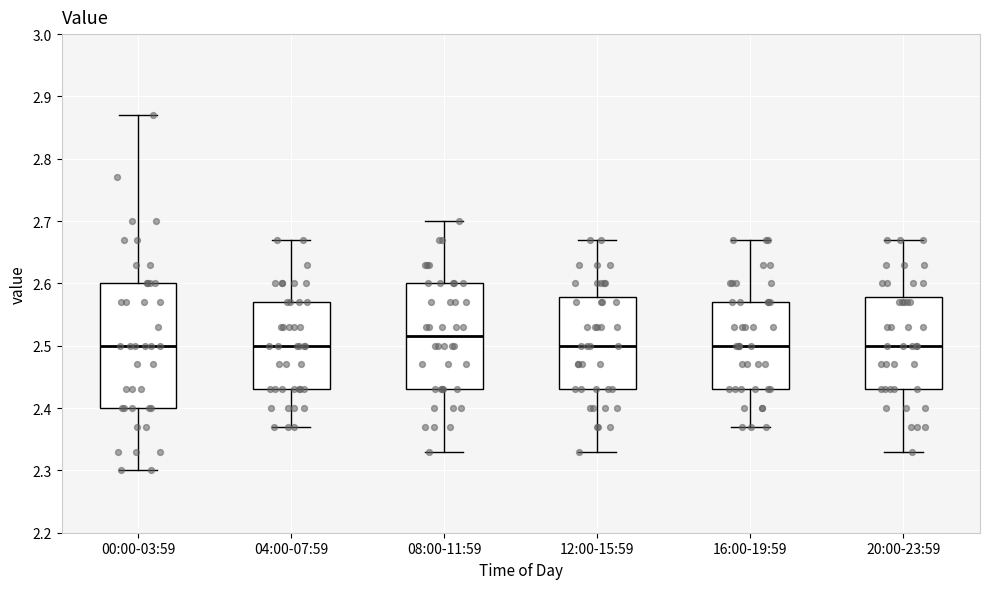

Reading left to right, transcribe this box plot: for each box, give where its median line is, the range the box spans, and where its two whiskers end, as read against the y-axis. The values are not printed on the chart, so give them approximately, as read against the axis.

00:00-03:59: median 2.50, box 2.40 to 2.60, whiskers 2.30 to 2.87
04:00-07:59: median 2.50, box 2.43 to 2.57, whiskers 2.37 to 2.67
08:00-11:59: median 2.52, box 2.43 to 2.60, whiskers 2.33 to 2.70
12:00-15:59: median 2.50, box 2.43 to 2.58, whiskers 2.33 to 2.67
16:00-19:59: median 2.50, box 2.43 to 2.57, whiskers 2.37 to 2.67
20:00-23:59: median 2.50, box 2.43 to 2.58, whiskers 2.33 to 2.67